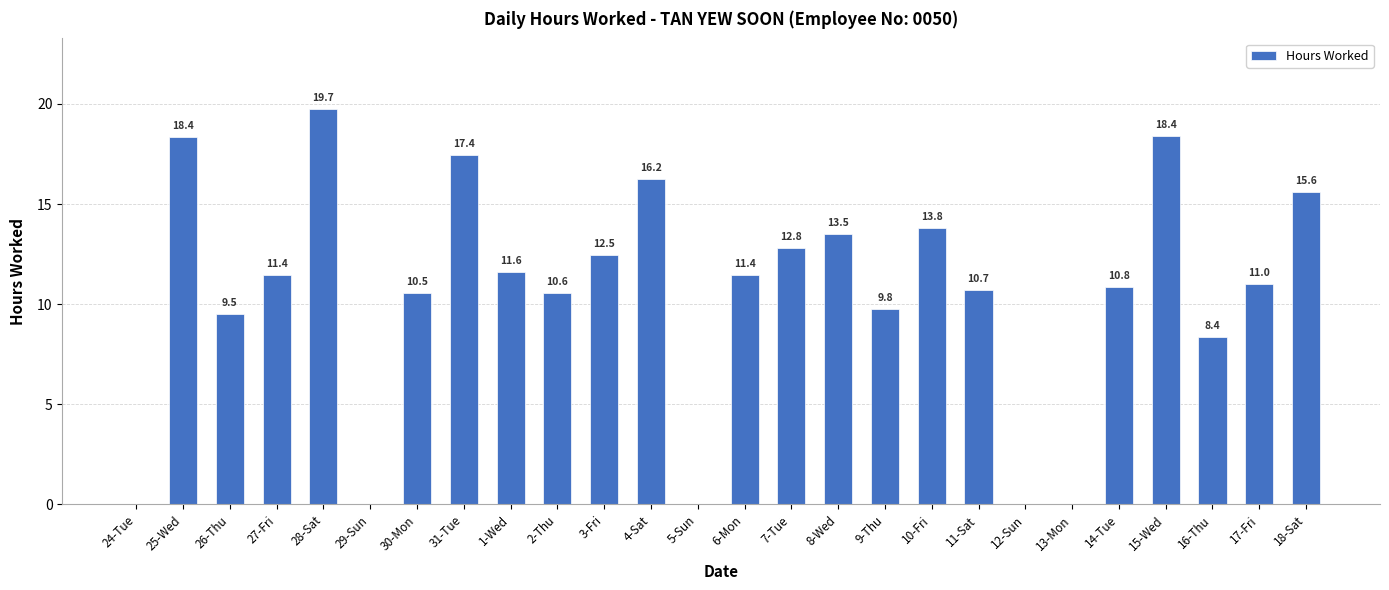

What value does the data have at 25-Wed?

18.4